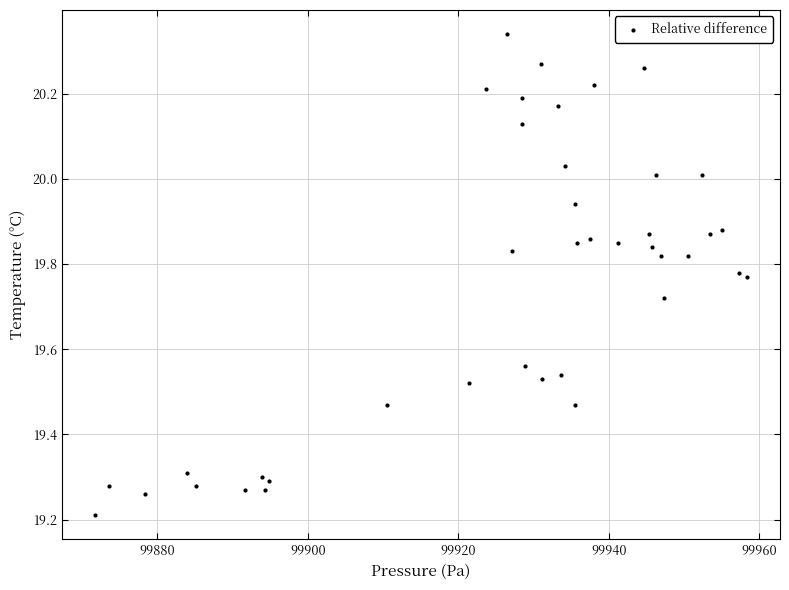

What Y value in the scatter plot is closest to 19?

19.2